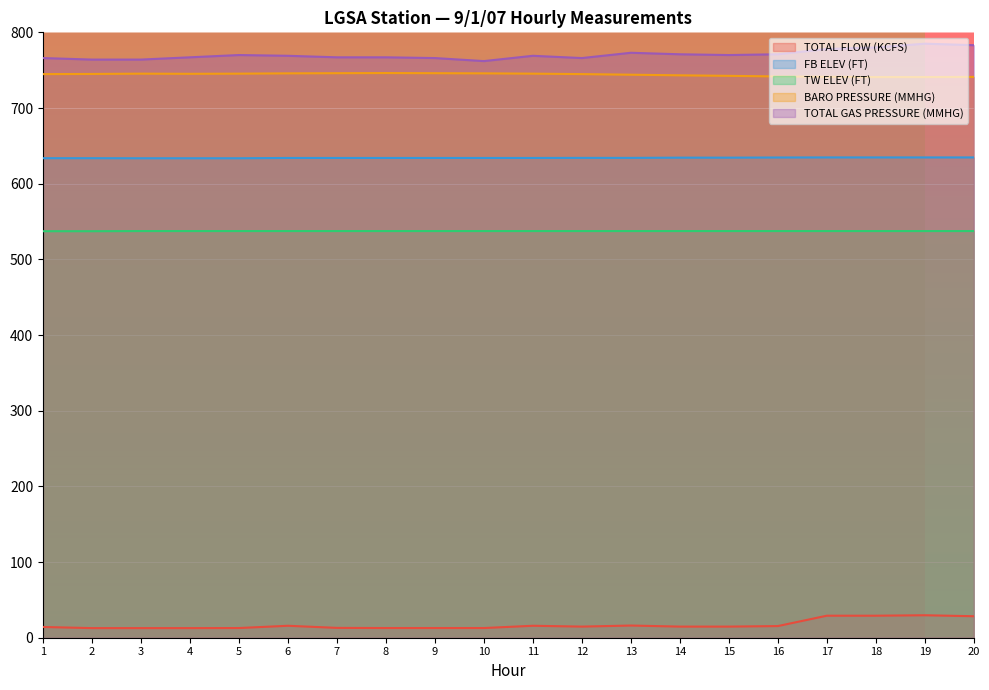

Rank the series at 16 from highest to lowest value.

TOTAL GAS PRESSURE (MMHG), BARO PRESSURE (MMHG), FB ELEV (FT), TW ELEV (FT), TOTAL FLOW (KCFS)